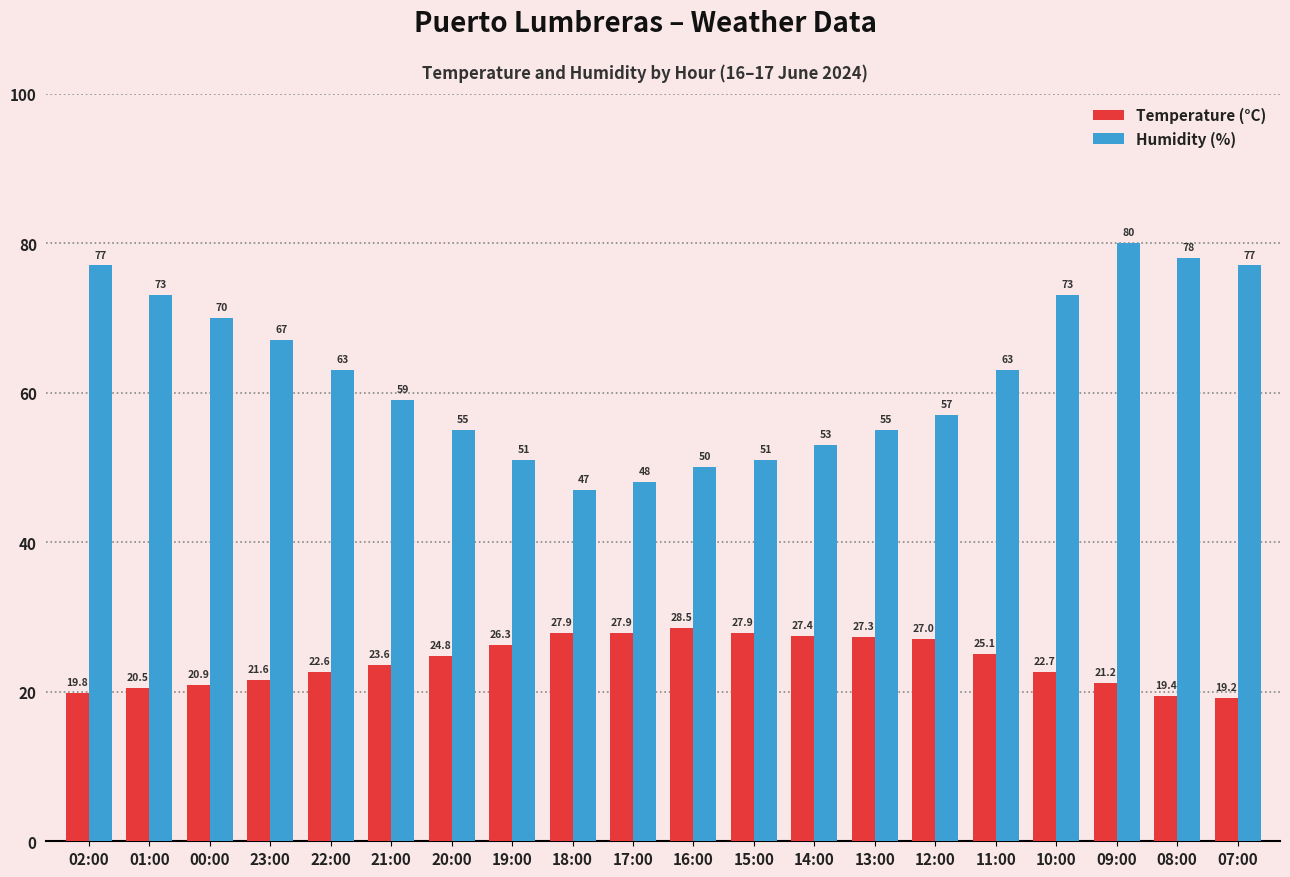

Which series has the largest range (max minus min)?

Humidity (%)